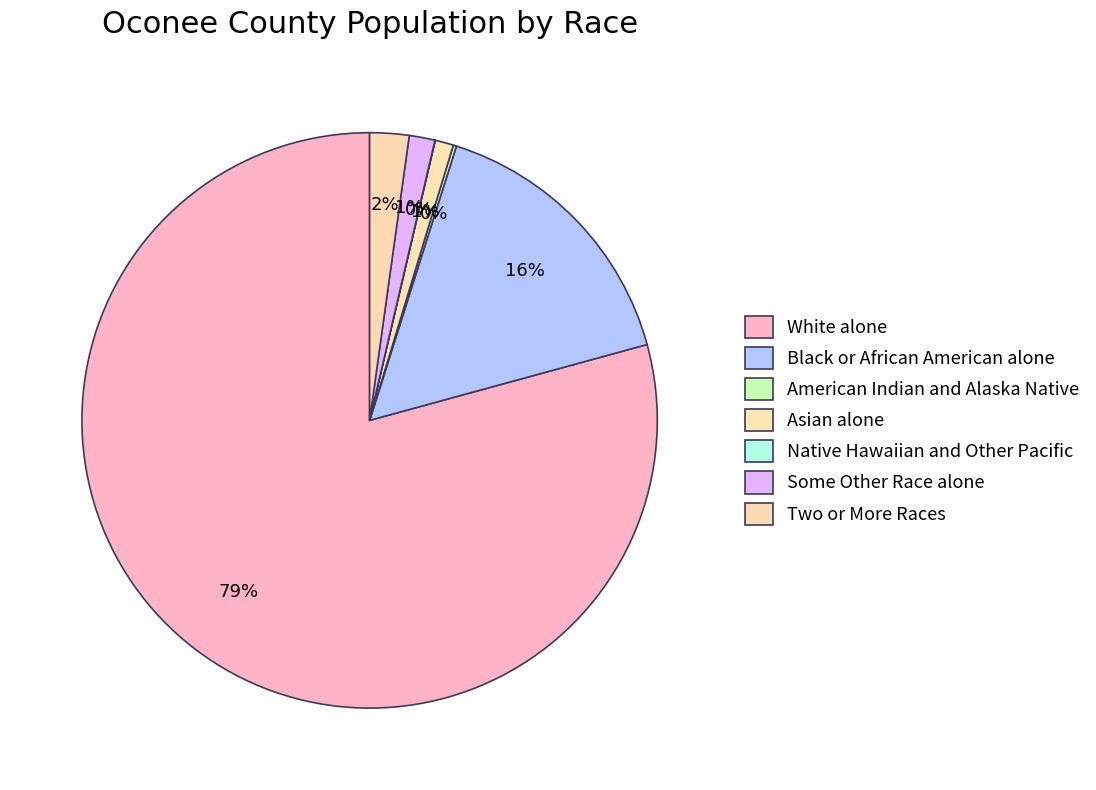

Do Asian alone and Native Hawaiian and Other Pacific together represent more than half of the pie?

No